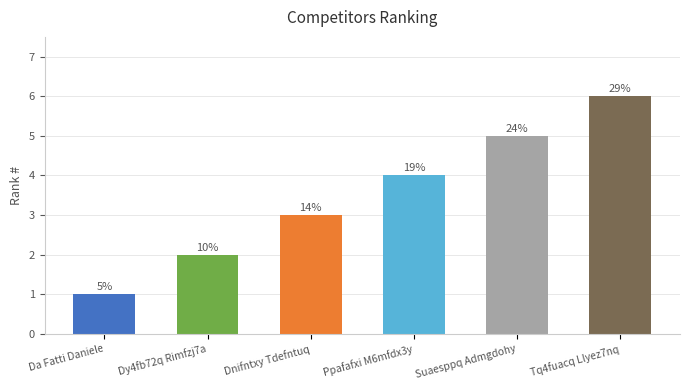

How many bars are there in total?

6